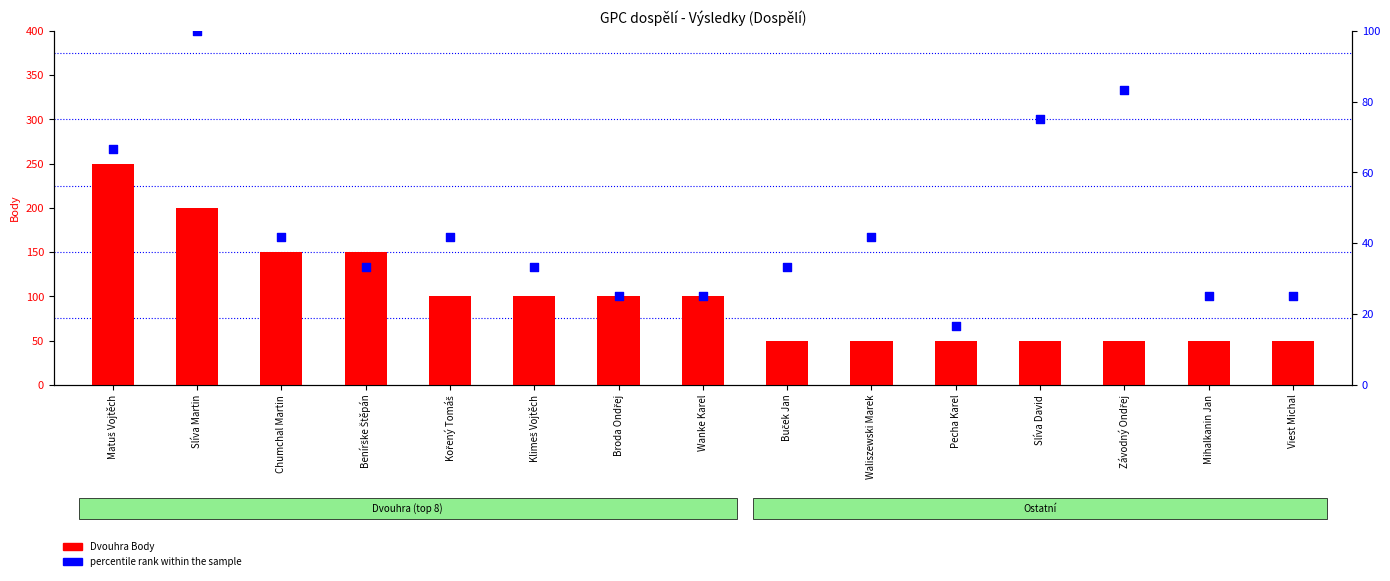

Is the value of percentile rank within the sample at Matuš Vojtěch greater than the value of Dvouhra Body at Závodný Ondřej?

Yes